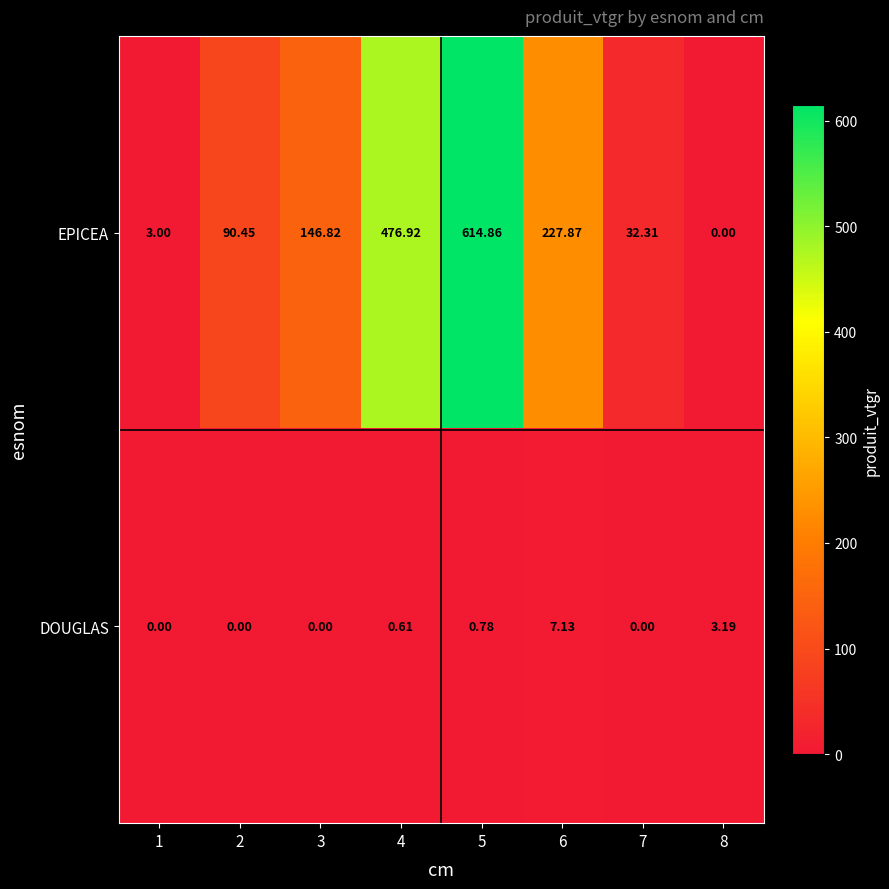

At how many categories does at least one series exceed 155?

3